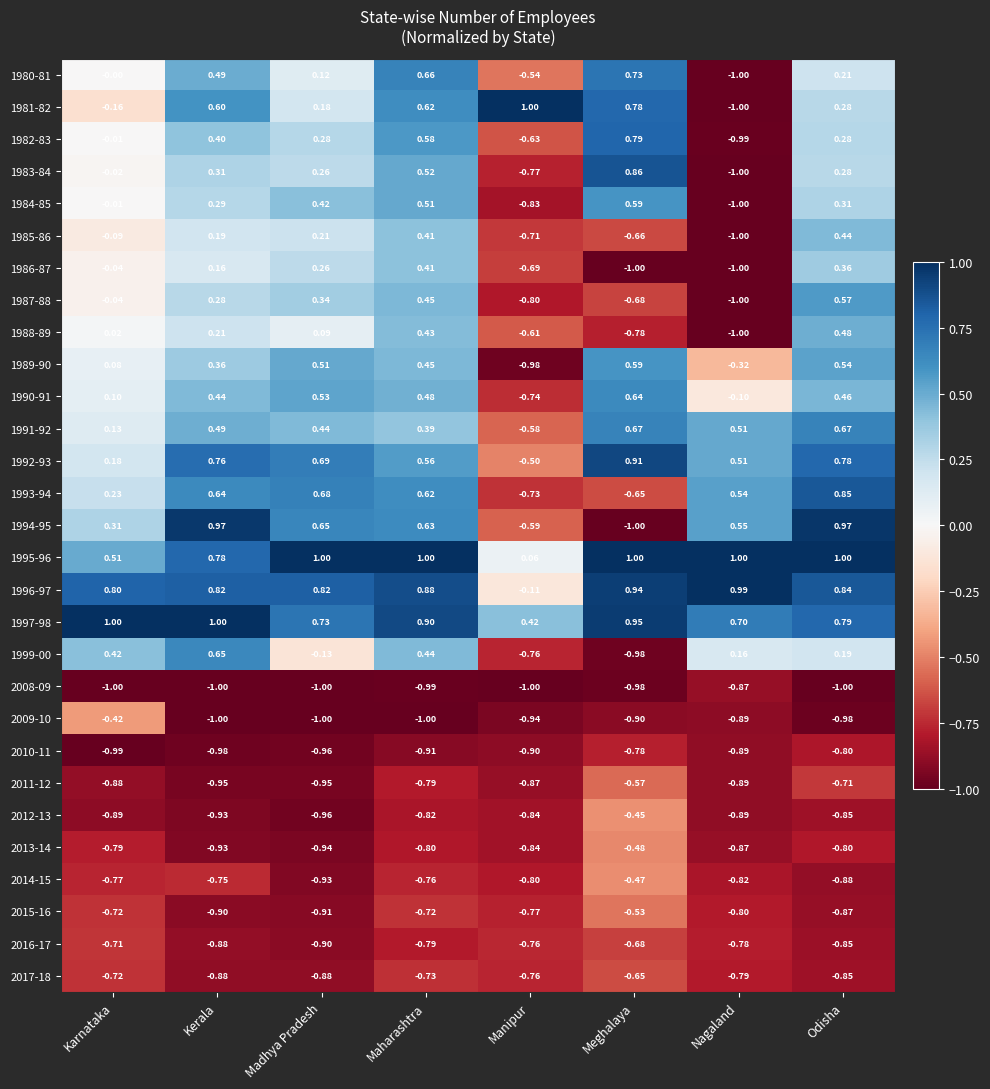

Where is 2012-13 nearest to the value 0?

Meghalaya